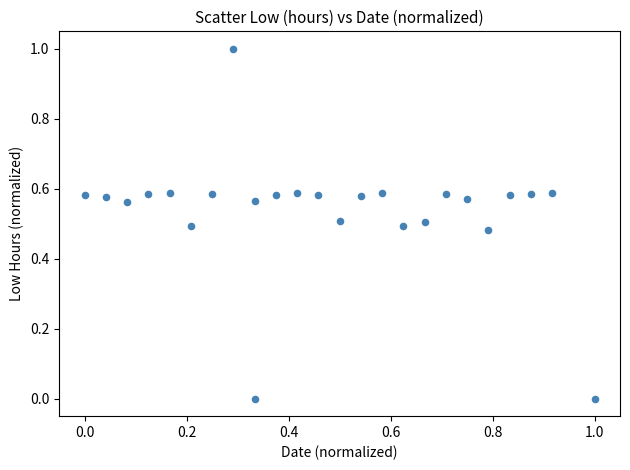

What is the range of Y values (max minus min)?

1.0